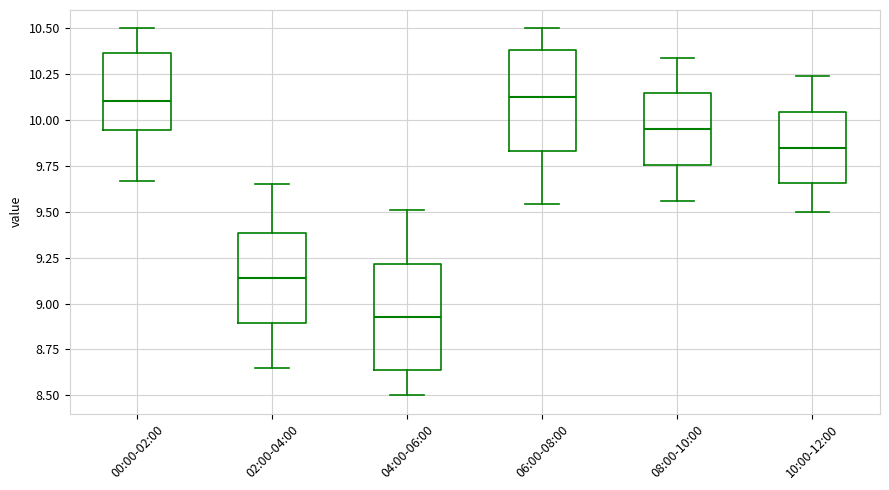

Where is the upper edge of the box for 04:00-06:00 on the y-axis? The values are not printed on the chart, so give them approximately, as read against the axis.

9.20